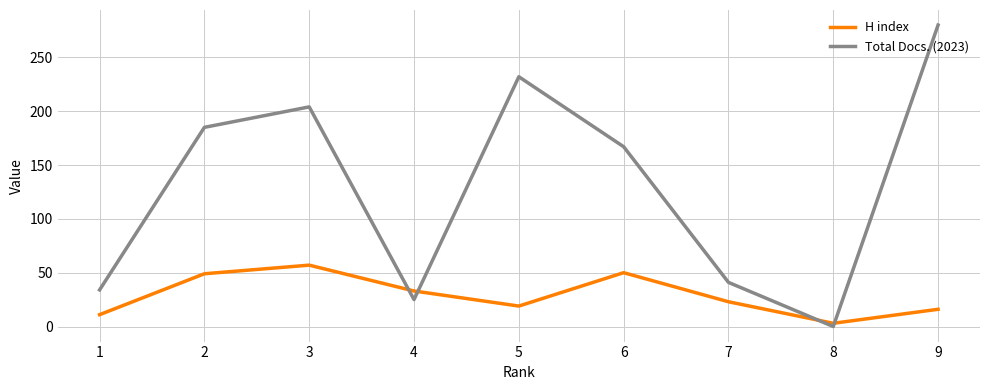

At which category is the sum across all series the highest?

9